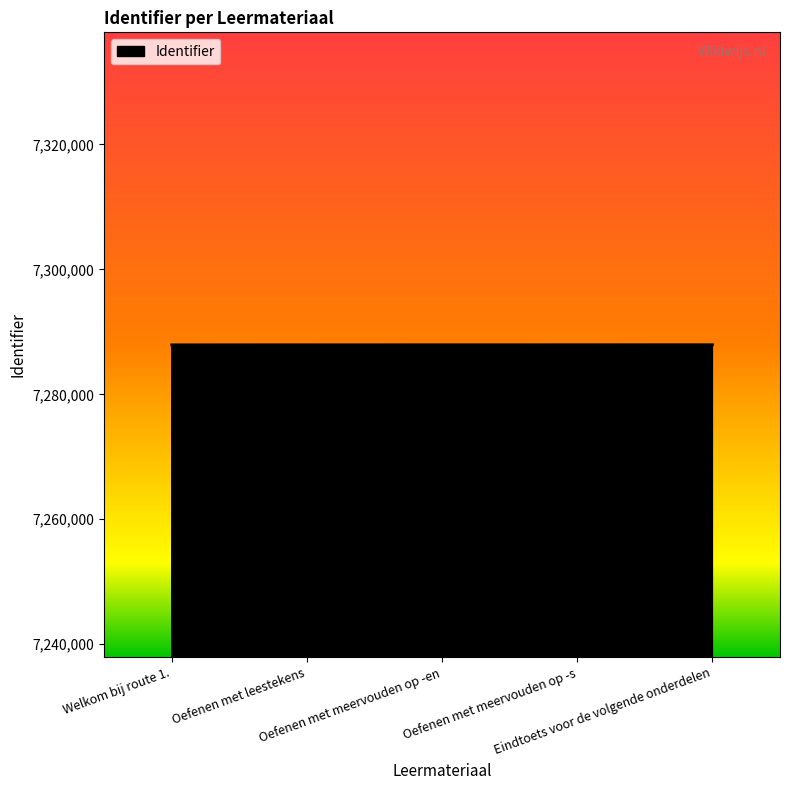

True or false: the data shows 4339110 at Oefenen met meervouden op -en.

False